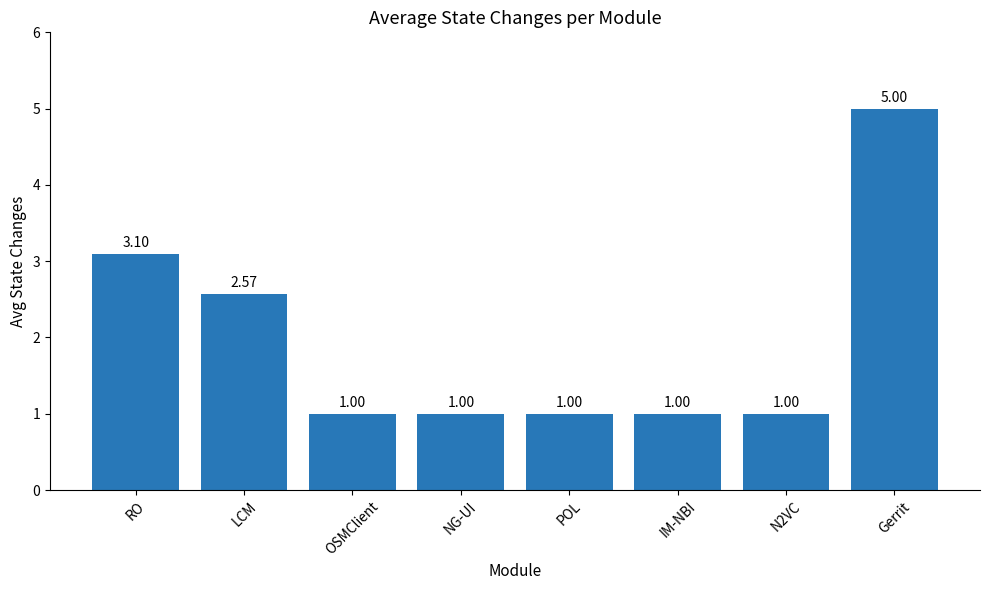

What is the sum of the values at Gerrit and N2VC?

6.0